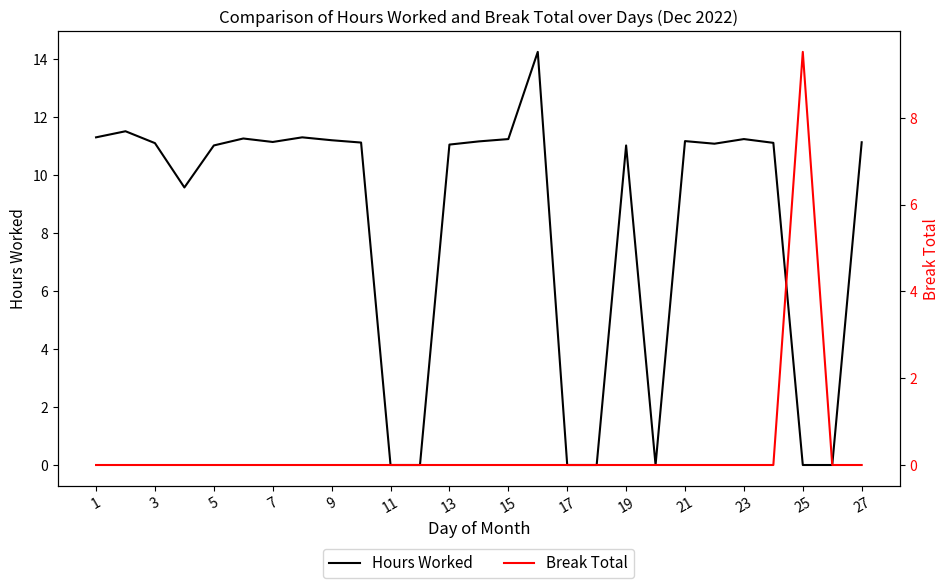

What is the average value of the Hours Worked series?

8.3